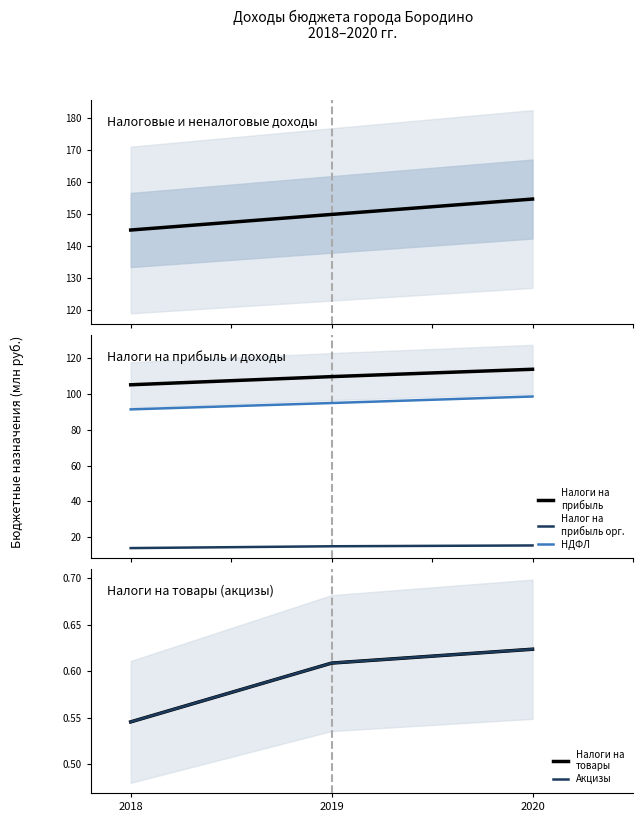

Count the Налог на
прибыль орг. values in the range 13 to 15.

2